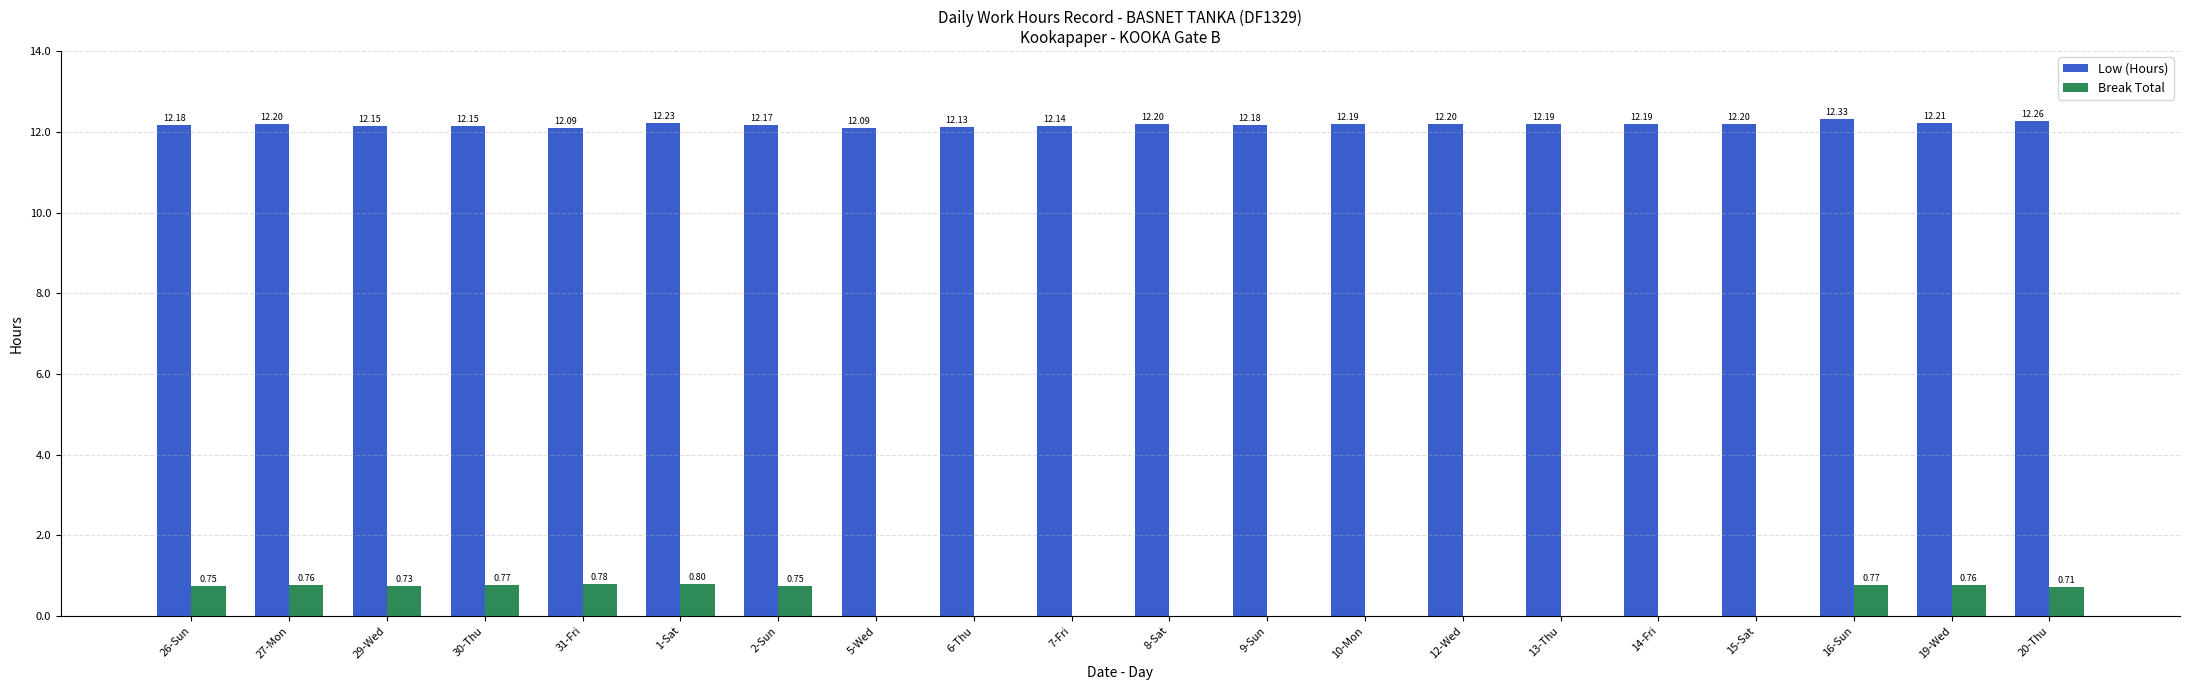

Between 1-Sat and 5-Wed, which series saw the biggest shift?

Break Total